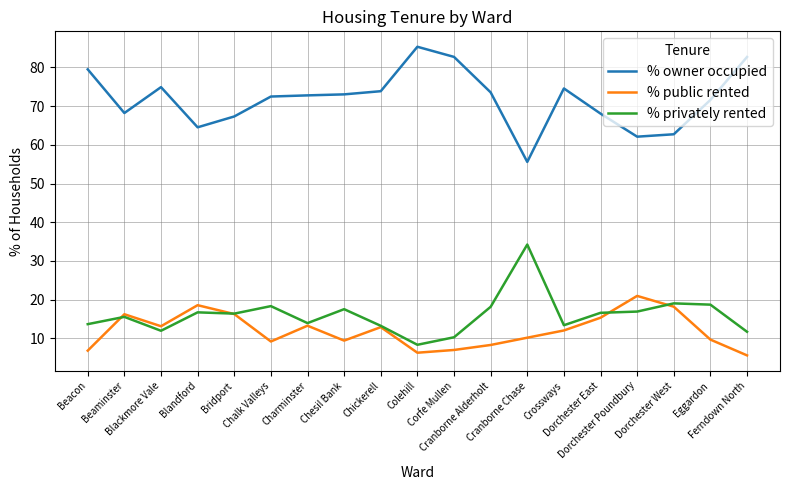

What is the maximum value for % privately rented?

34.2